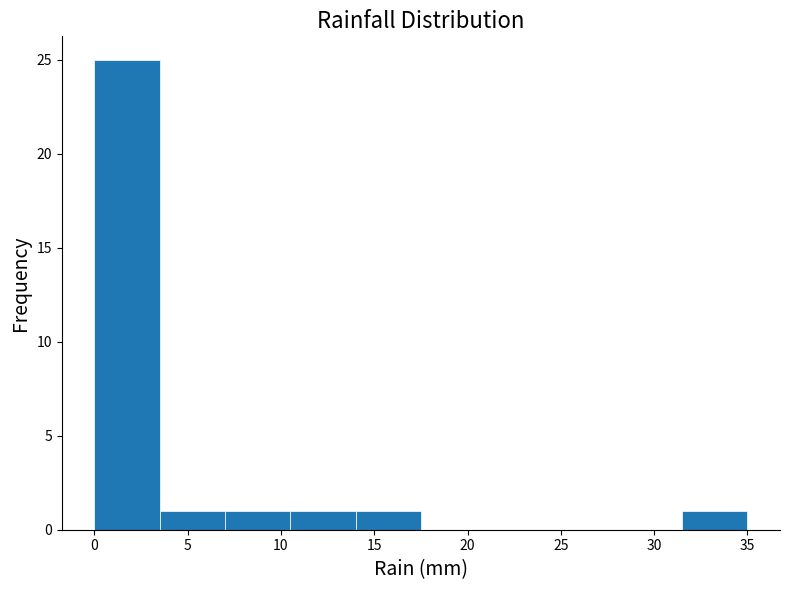

What is the height of the bar covering 14.0 to 17.5 on the x-axis? The values are not printed on the chart, so give them approximately, as read against the axis.

1